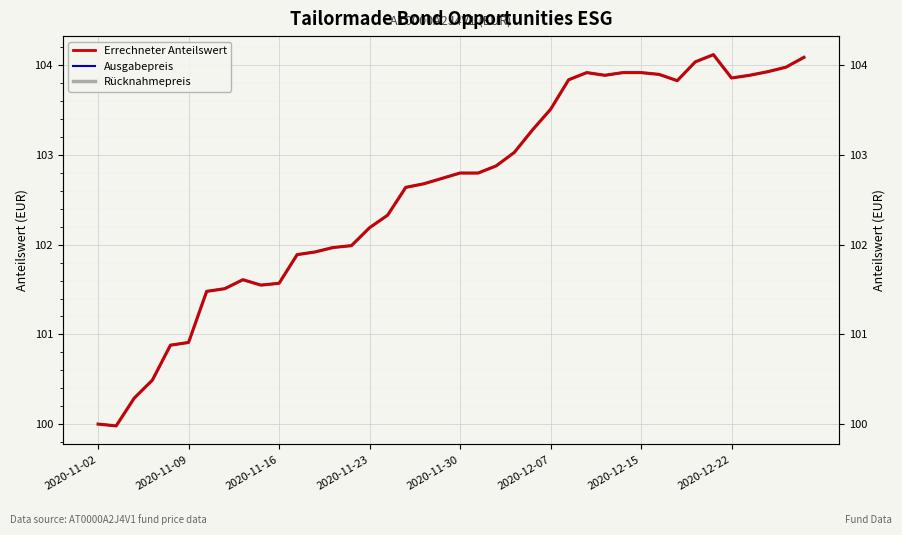

Which series changed the most between 2020-11-16 and 22?

Errechneter Anteilswert